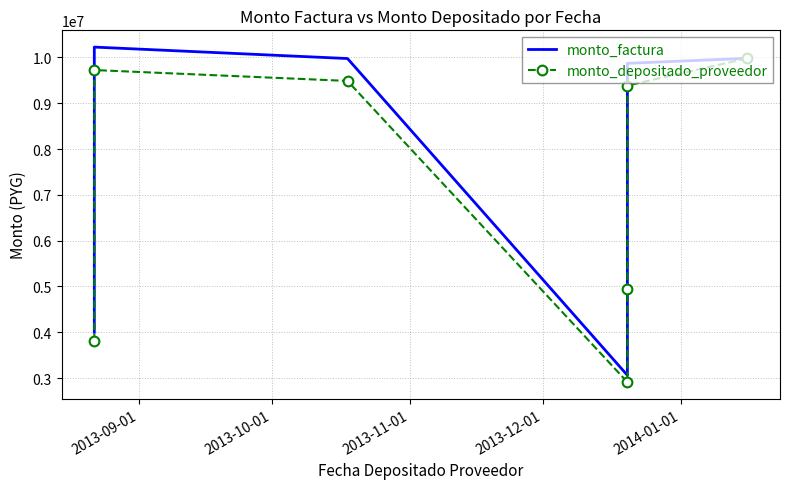

What are all the series names shown in the legend?

monto_factura, monto_depositado_proveedor